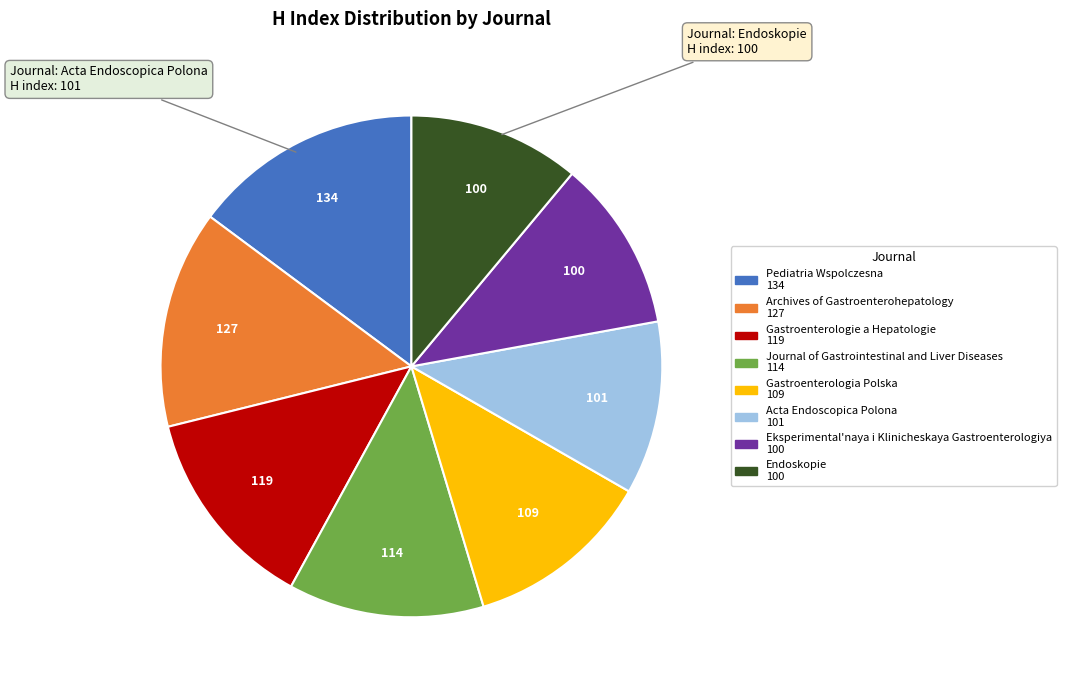

Is there a majority slice in this chart?

No